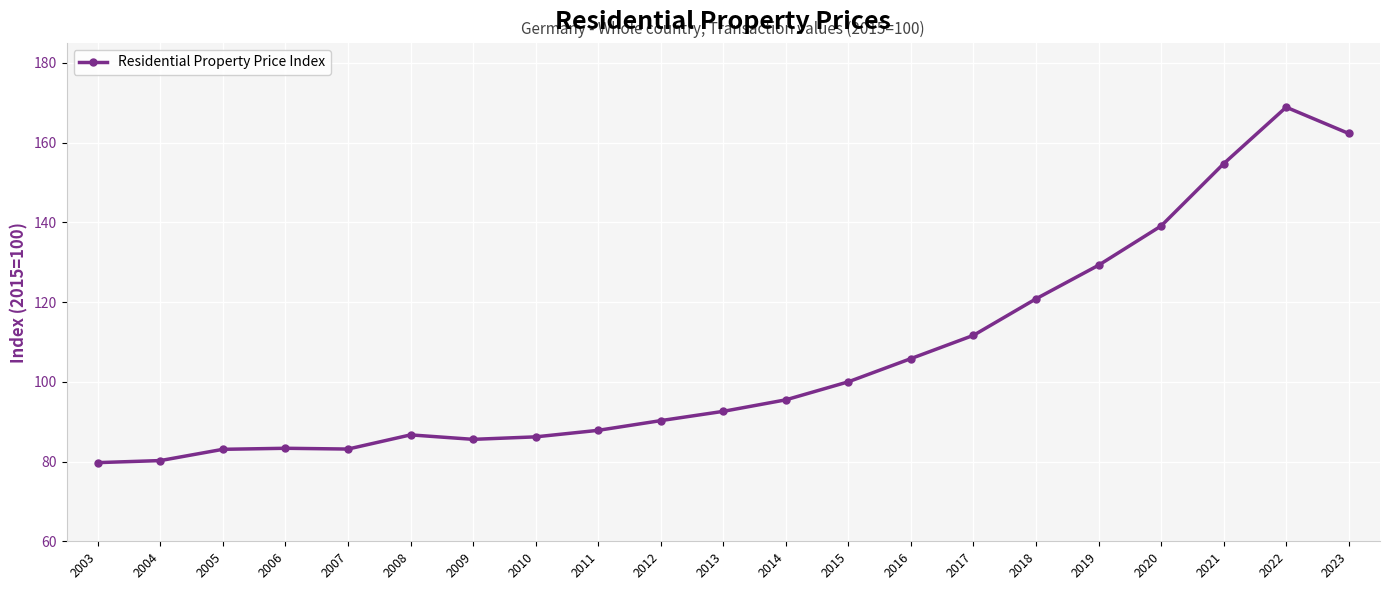

How many distinct data groups are displayed?

1